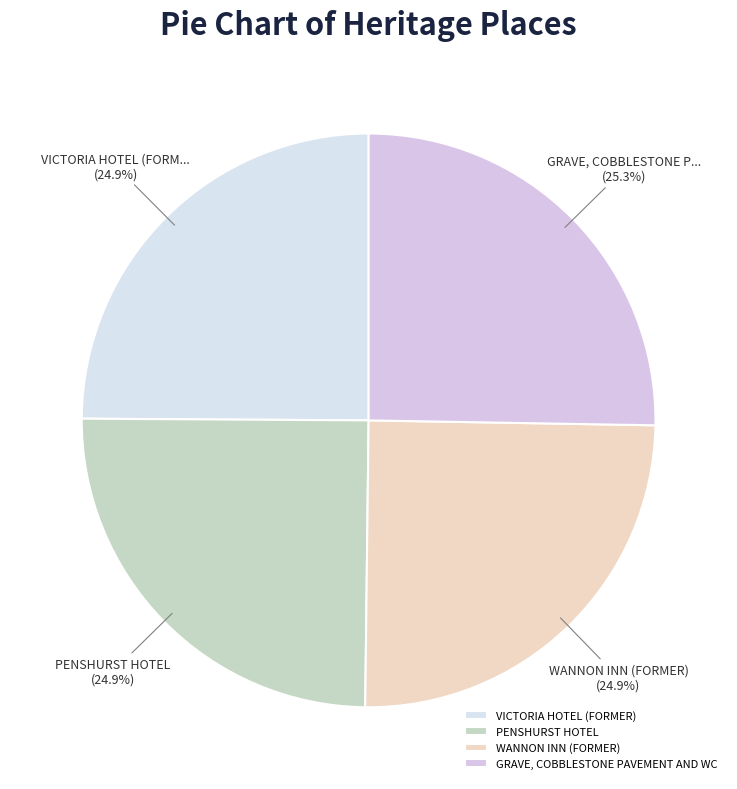

What percentage is the VICTORIA HOTEL (FORMER) slice, to the nearest percent?

25%